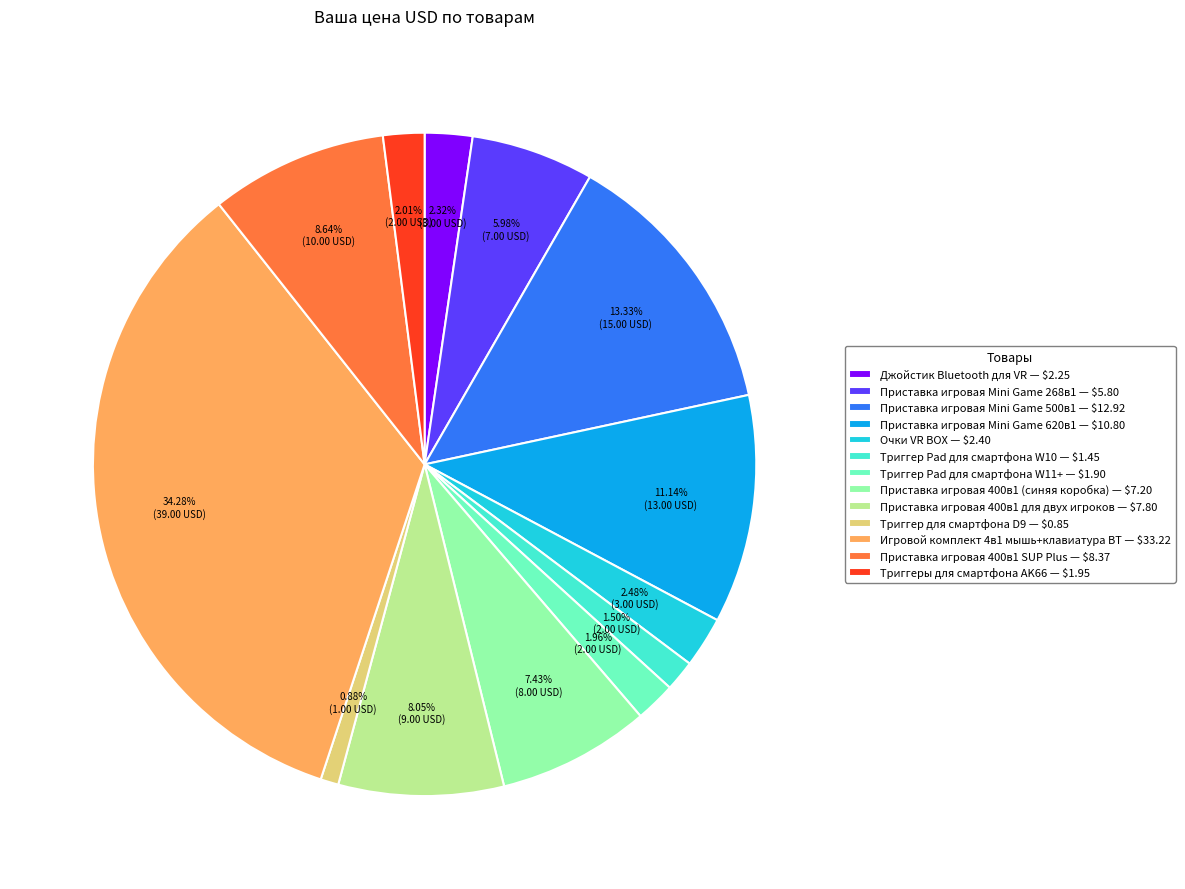

Count the number of slices in the pie.

13